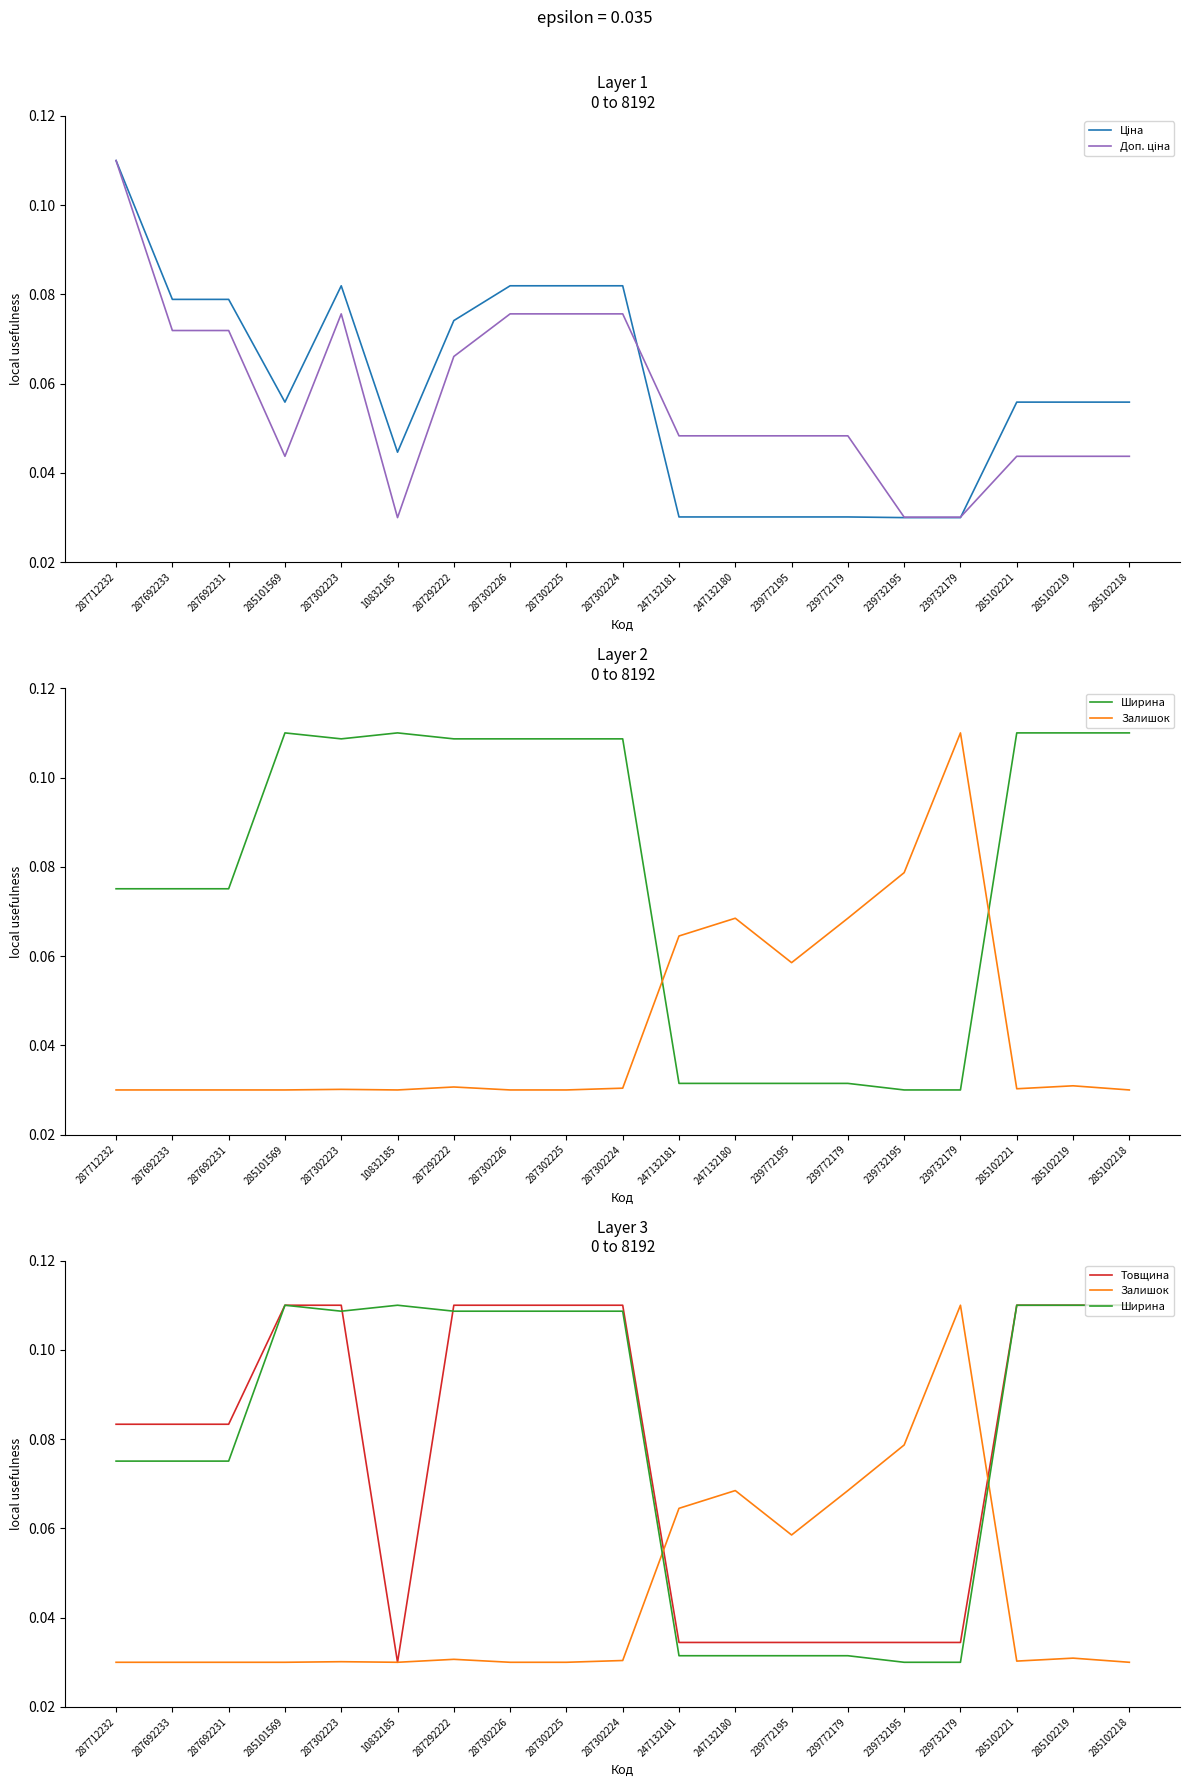

True or false: Ширина and Ціна intersect in this chart.

True